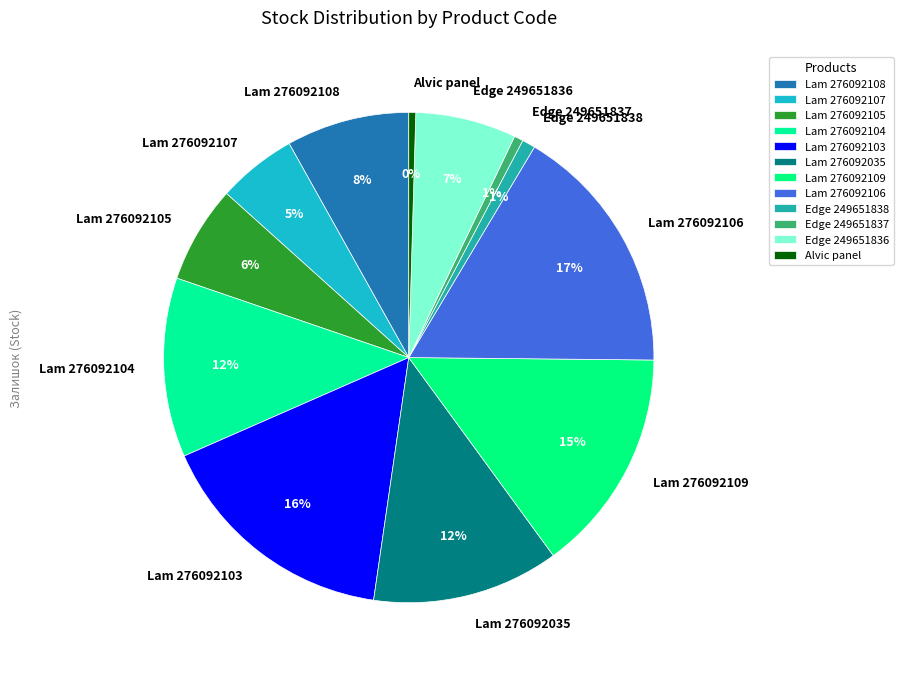

To the nearest percent, what percentage of the pie is Lam 276092107?

5%